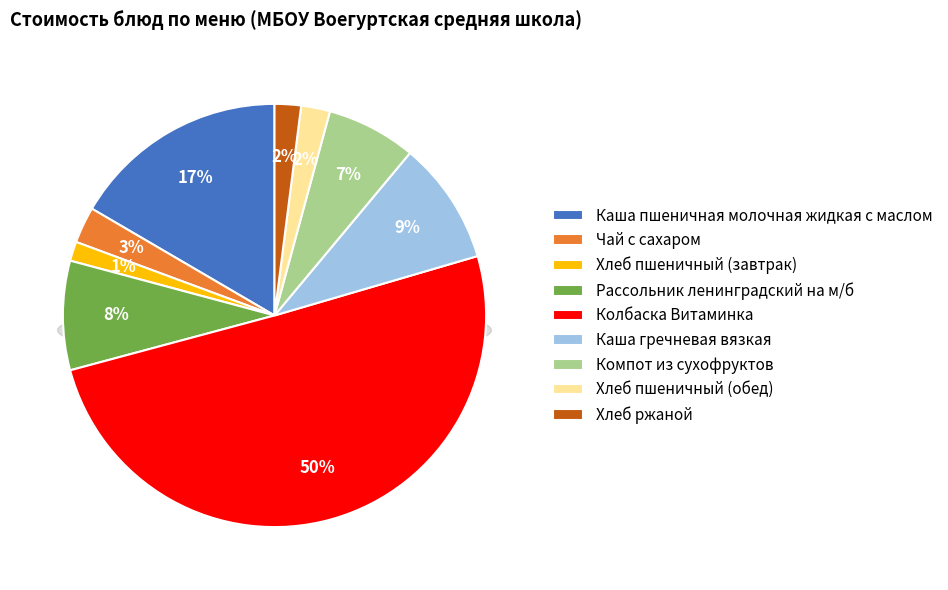

To the nearest percent, what is the combined percentage of Каша пшеничная молочная жидкая с маслом and Хлеб ржаной?

19%